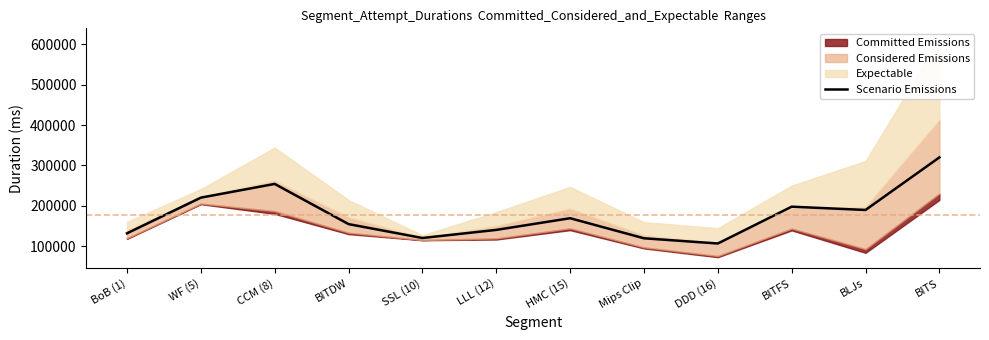

What is the approximate value at DDD (16)?

106436.3